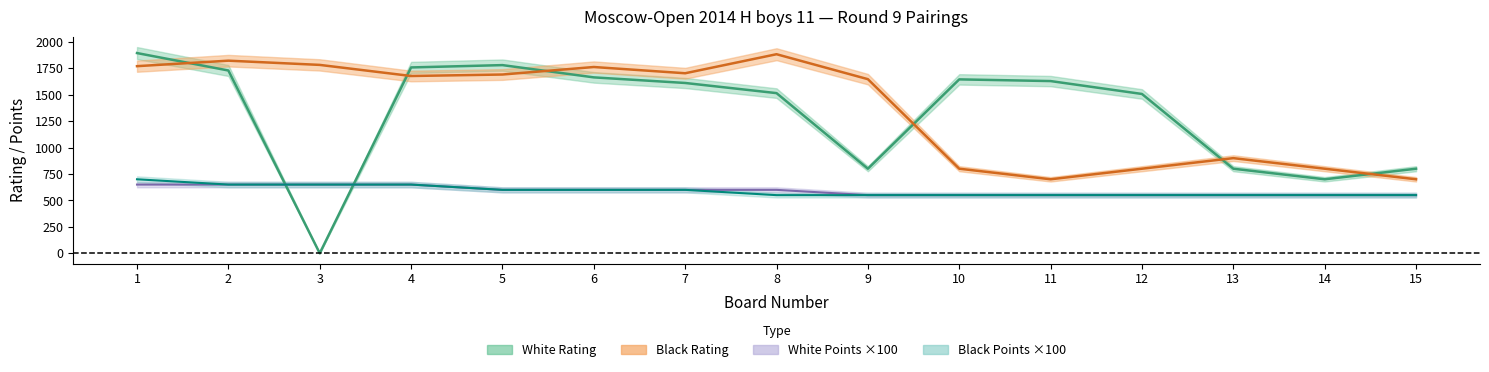

The value of Black_Rating at 7 is 1703. True or false?

True